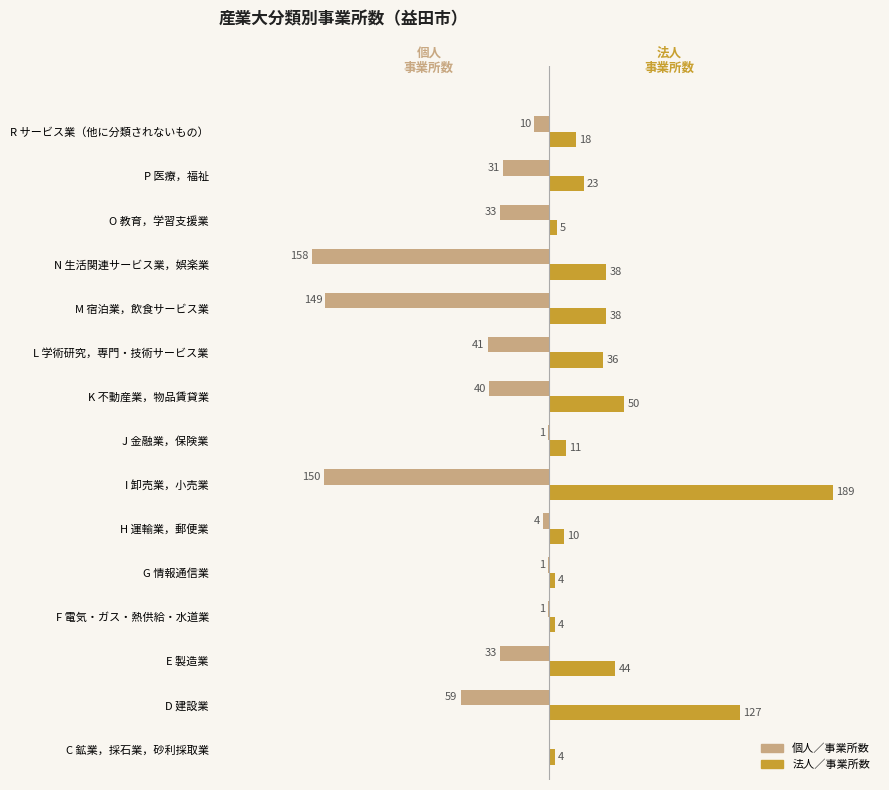

Is the value of 個人／事業所数 at G 情報通信業 greater than the value of 法人／事業所数 at K 不動産業，物品賃貸業?

No